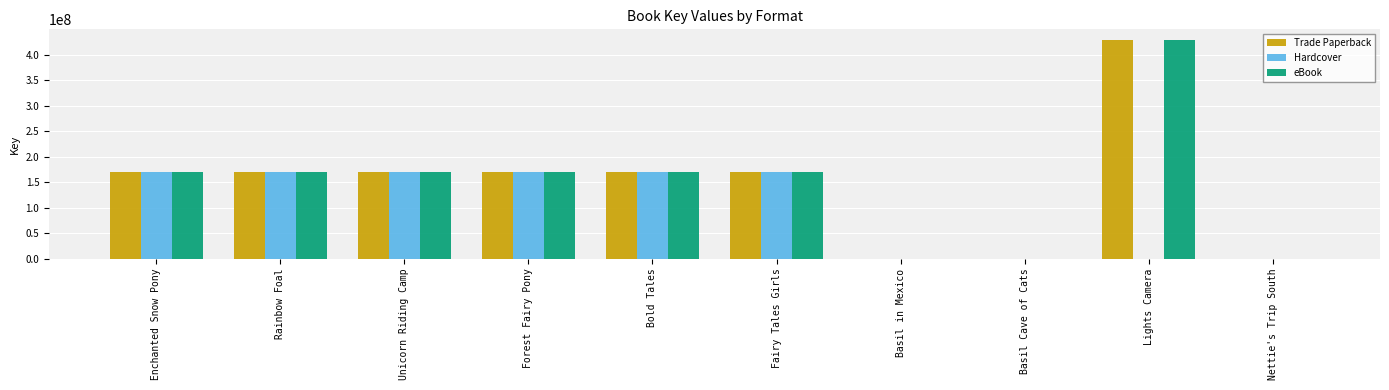

The value of eBook at Forest Fairy Pony is 170276194. True or false?

True